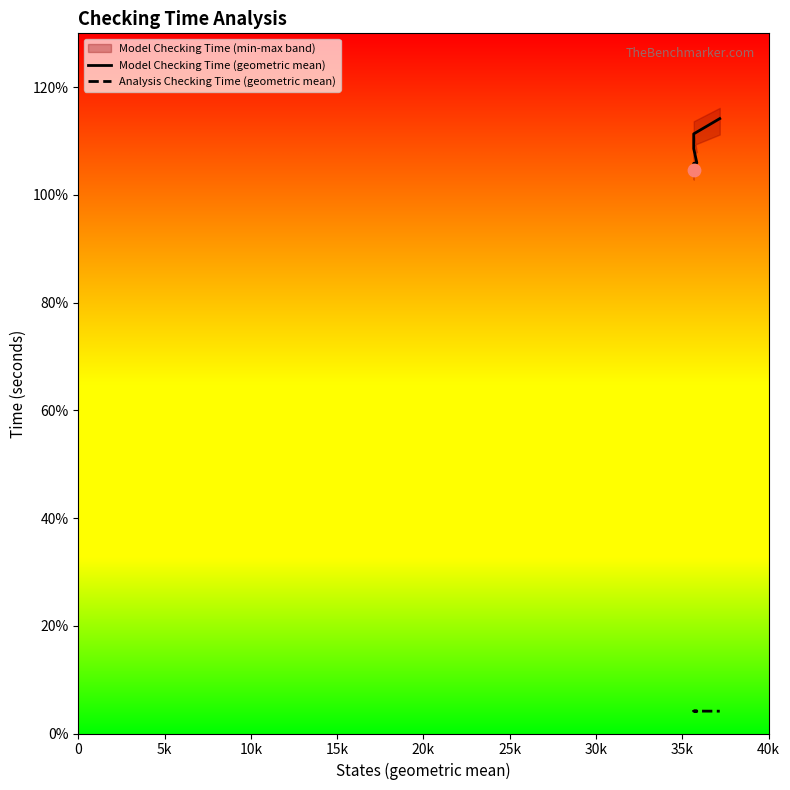

Which series reaches the maximum Y coordinate?

Model Checking Time (geometric mean)